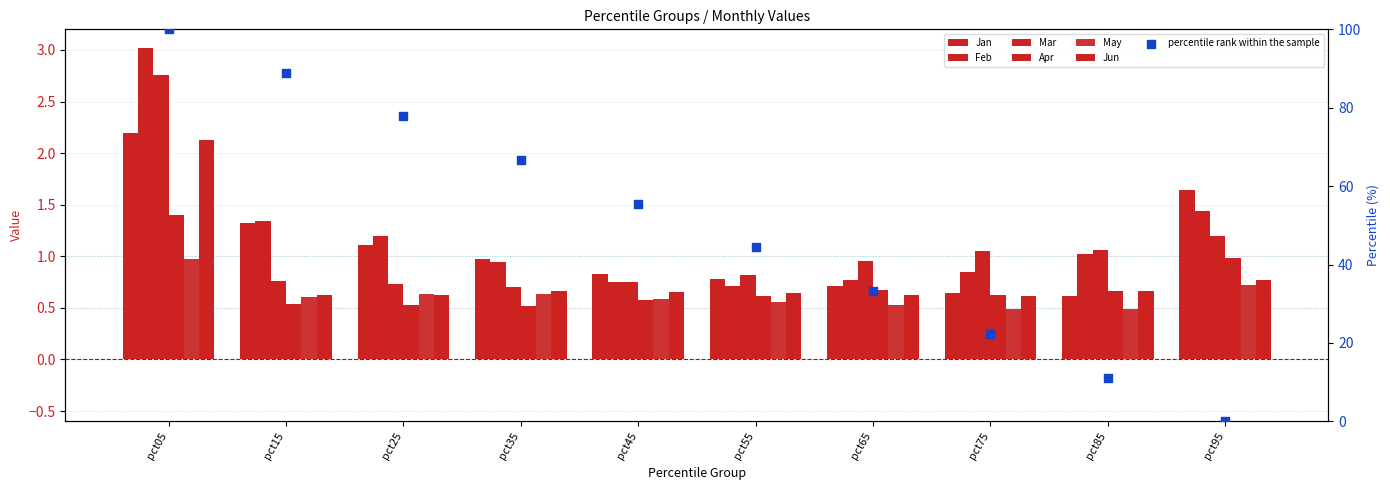

Which series has the largest total across all categories?

Feb